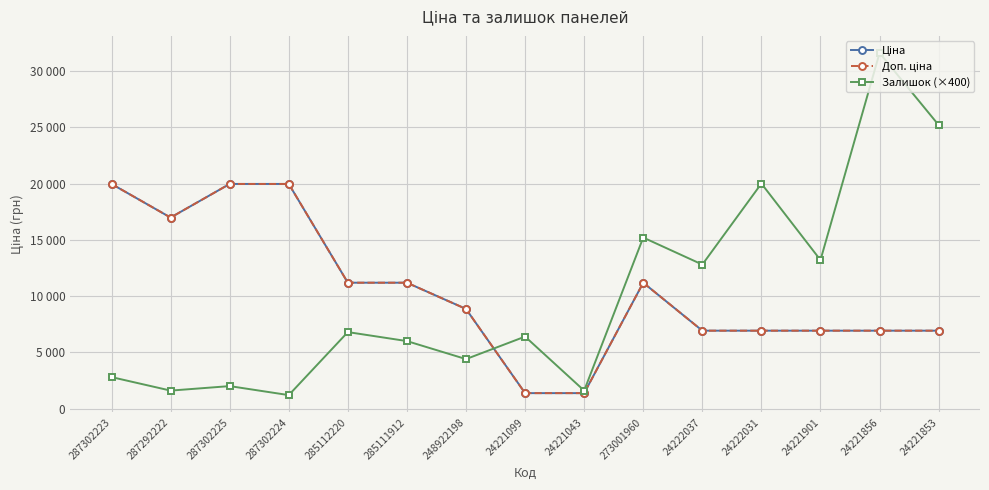

List the labels in order of Доп. ціна value, largest first.

287302223, 287302225, 287302224, 287292222, 285112220, 285111912, 273001960, 248922198, 24222037, 24222031, 24221901, 24221856, 24221853, 24221099, 24221043